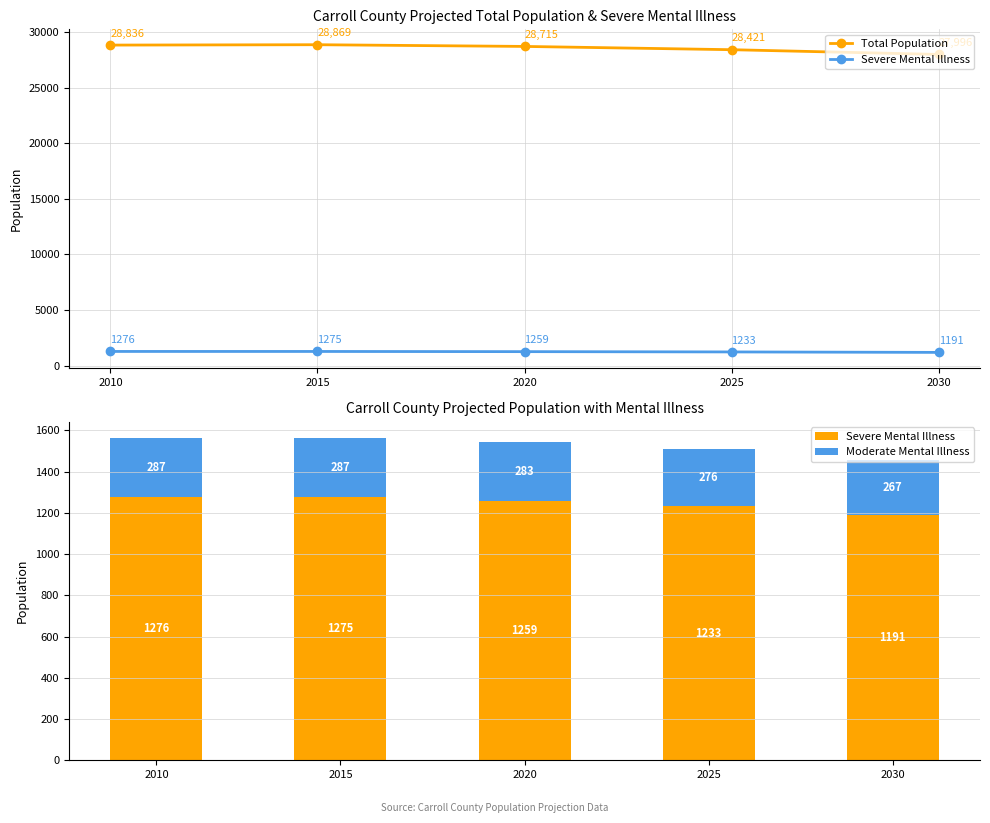

Count the number of categories in the chart.

5